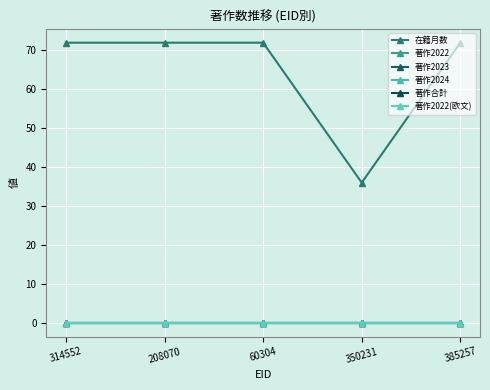

How many lines are shown in the chart?

6